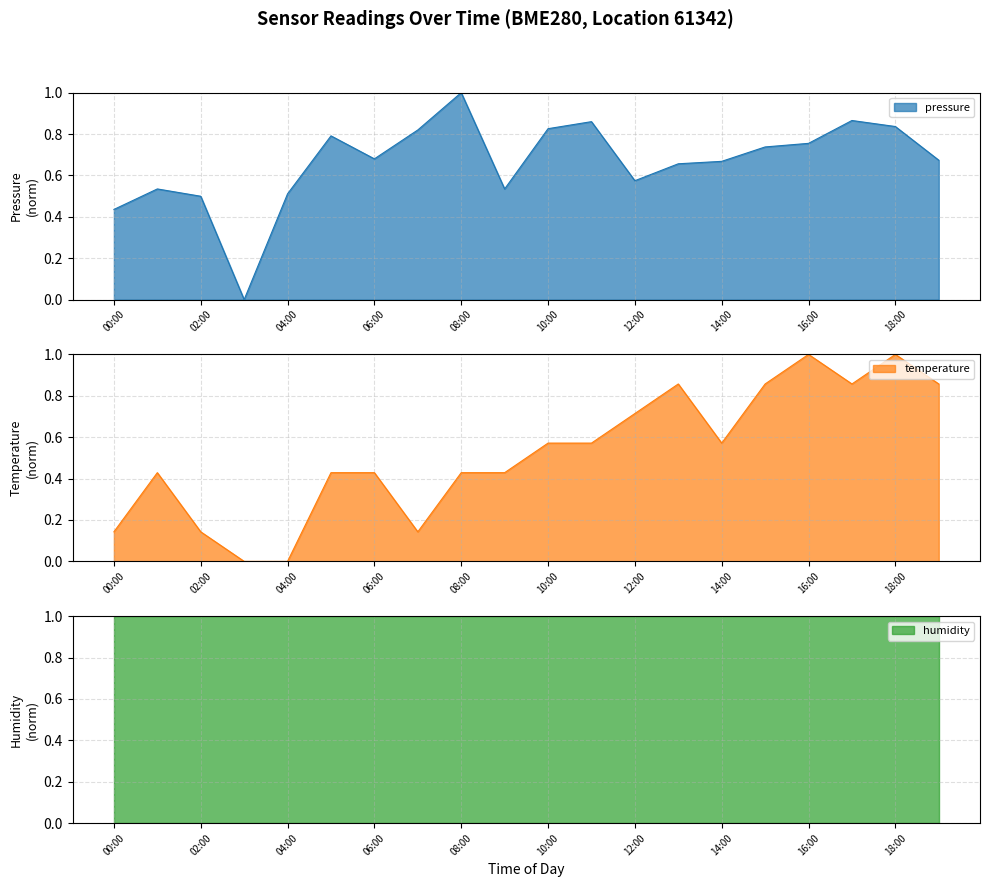

Which series changed the most between 08:00 and 11:00?

temperature